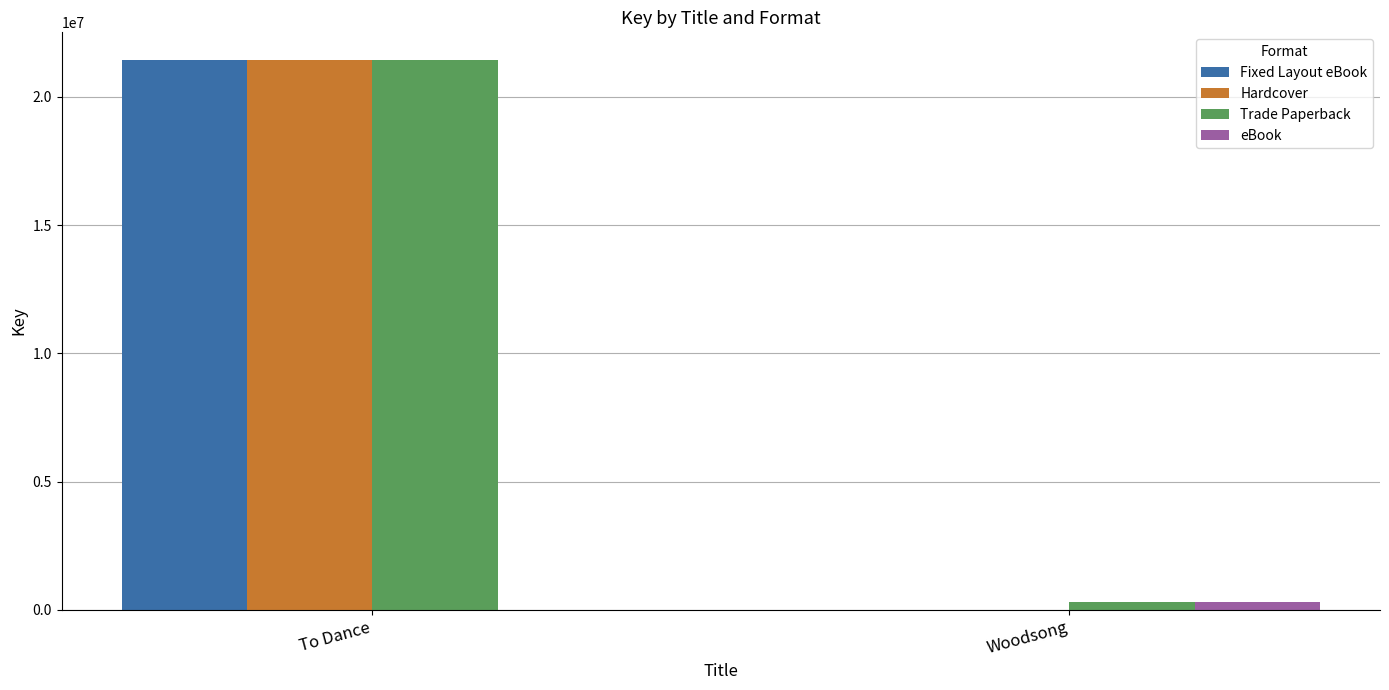

Read the Trade Paperback value at To Dance, to the nearest 10.

21443450